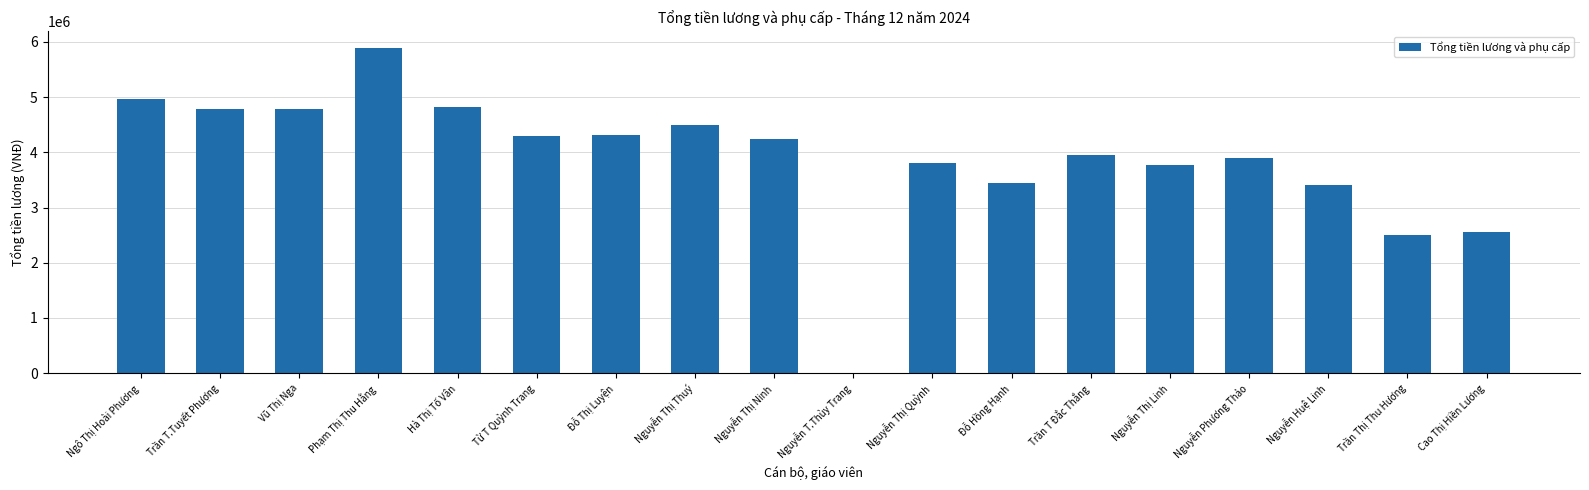

What is the maximum value shown in the chart?

5897359.5